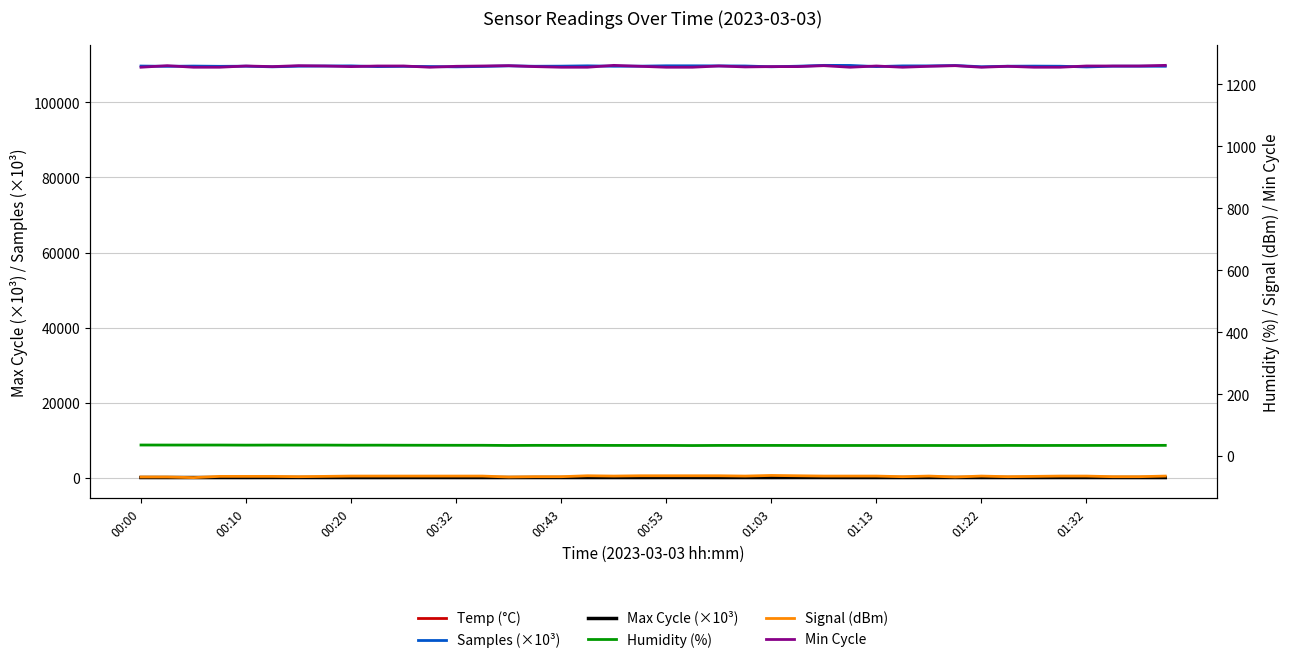

How many lines are shown in the chart?

6